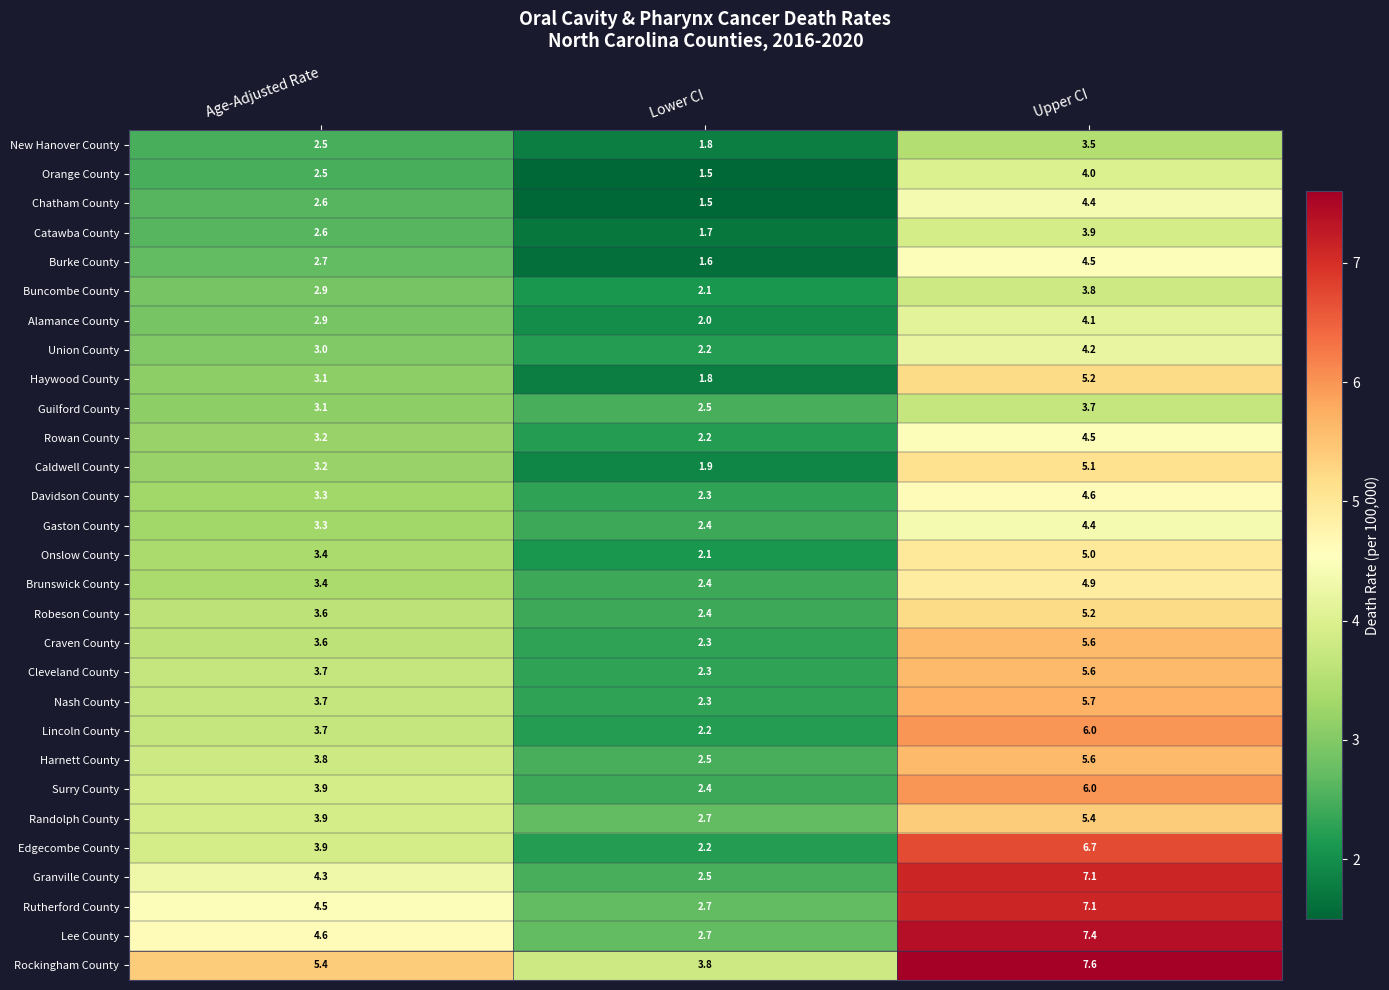

Which category has the highest value across all series?

Upper CI